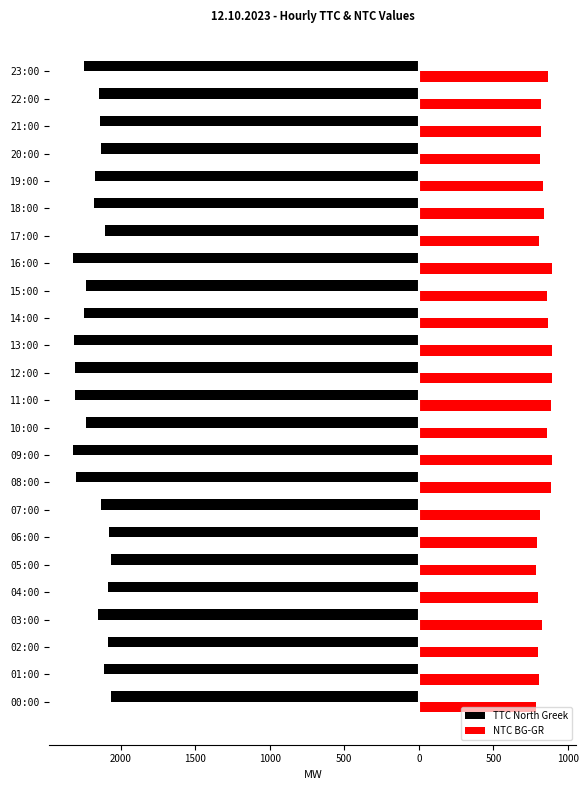

What are all the series names shown in the legend?

TTC North Greek, NTC BG-GR